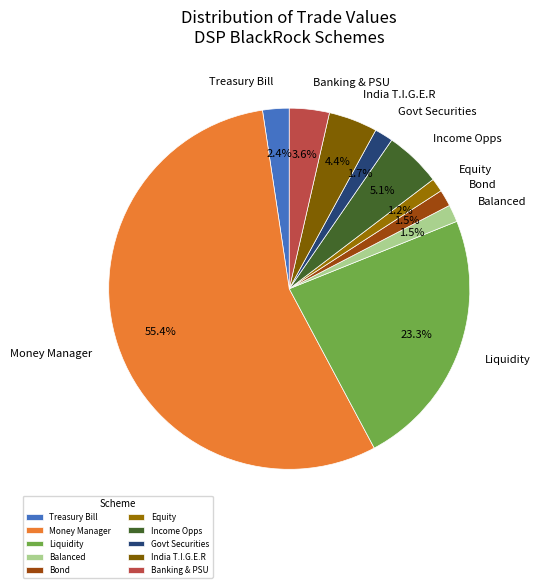

Which slice is the largest?

Money Manager